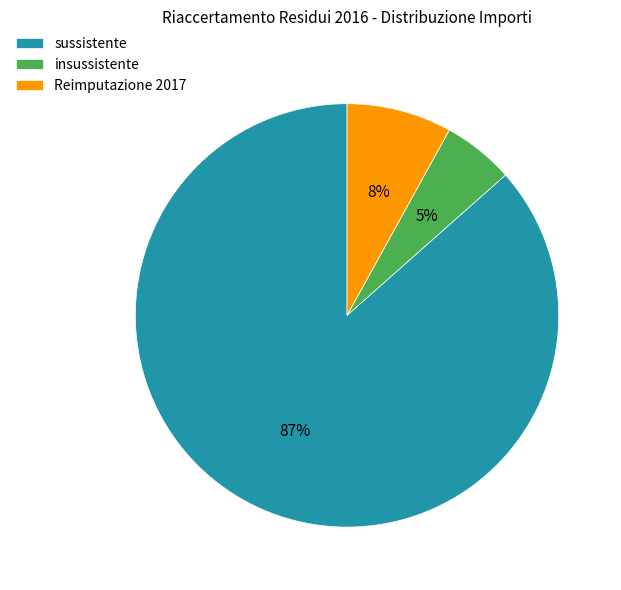

To the nearest percent, what is the combined percentage of insussistente and sussistente?

92%